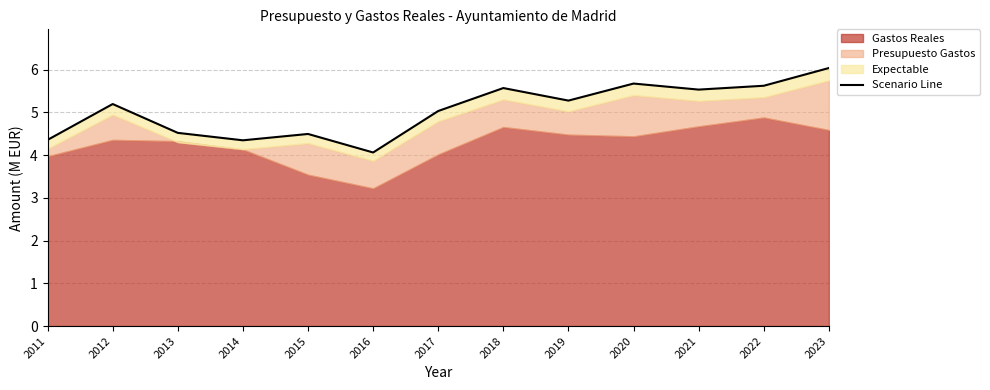

The value at 2019 is 7.3. True or false?

False